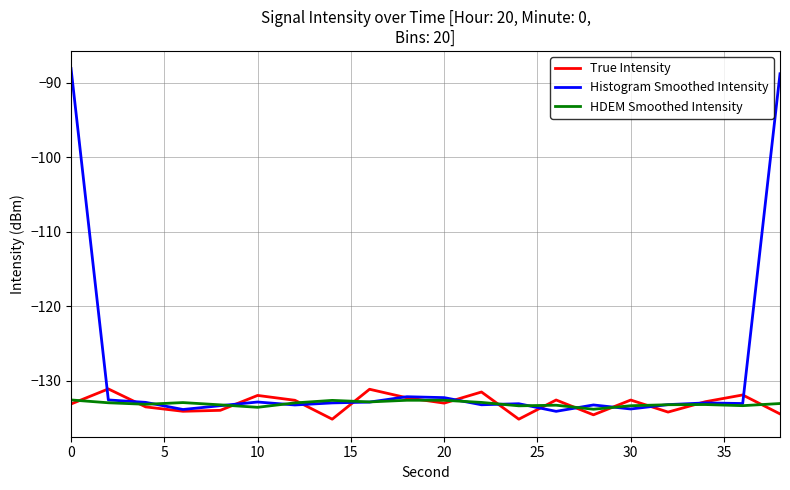

What is the difference between the second highest and second lowest values in the HDEM Smoothed Intensity series?

0.9